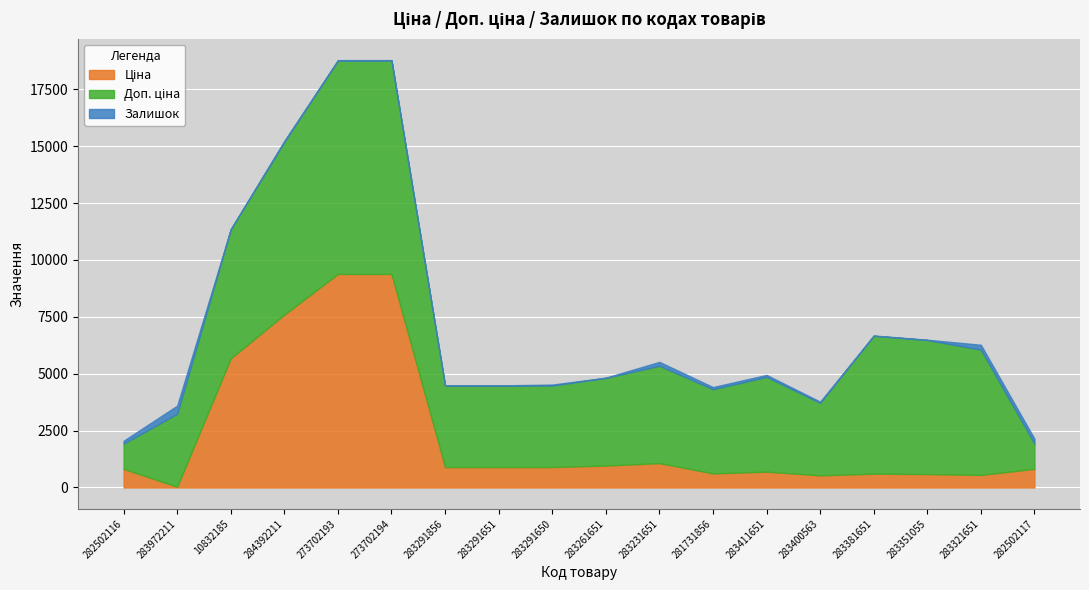

In Доп. ціна, how many points are lower than both neighbors (excluding endpoints)?

2